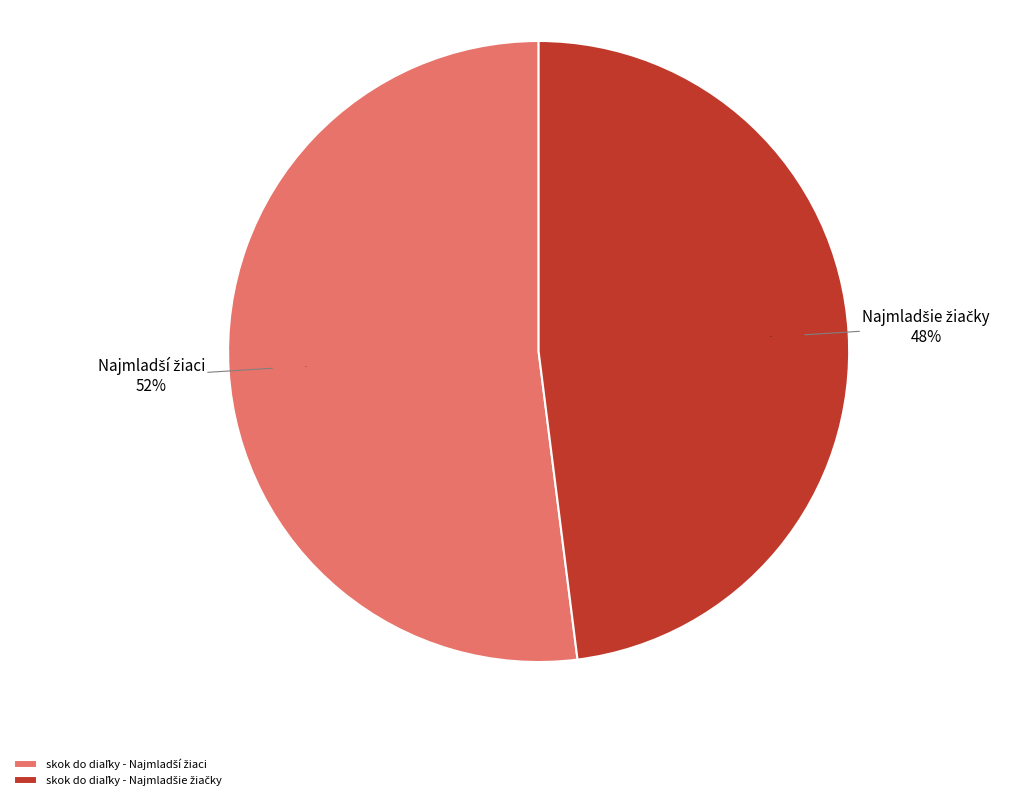

True or false: skok do diaľky - Najmladšie žiačky accounts for 48% of the total.

True